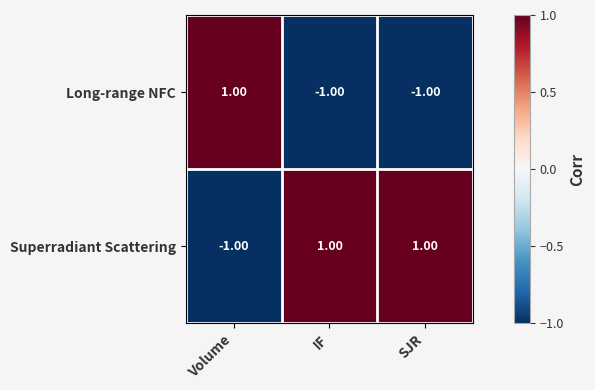

Rank the series by their average value, from lowest to highest.

Long-range NFC, Superradiant Scattering